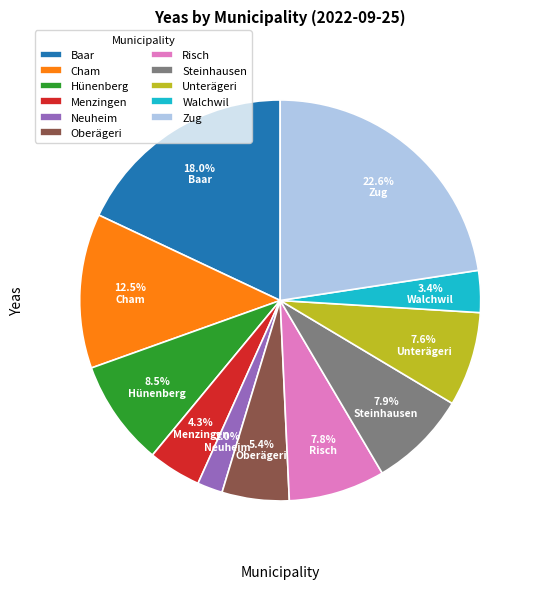

Combined, do Hünenberg and Neuheim account for over 50%?

No